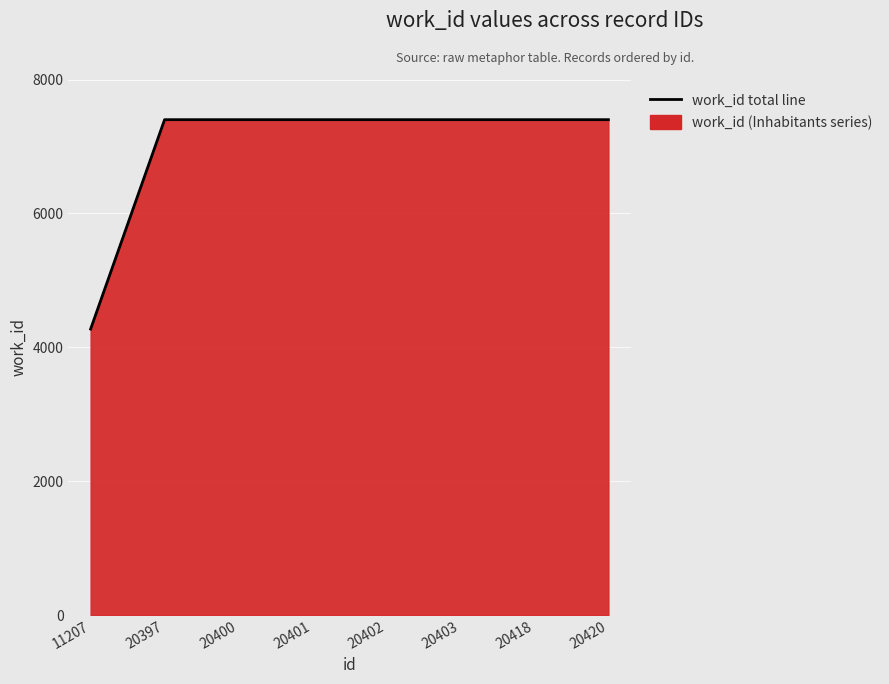

Count the number of categories in the chart.

8